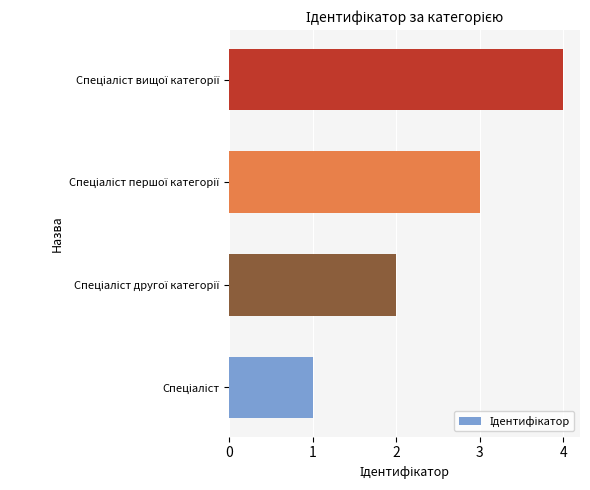

What is the sum of all values?

10